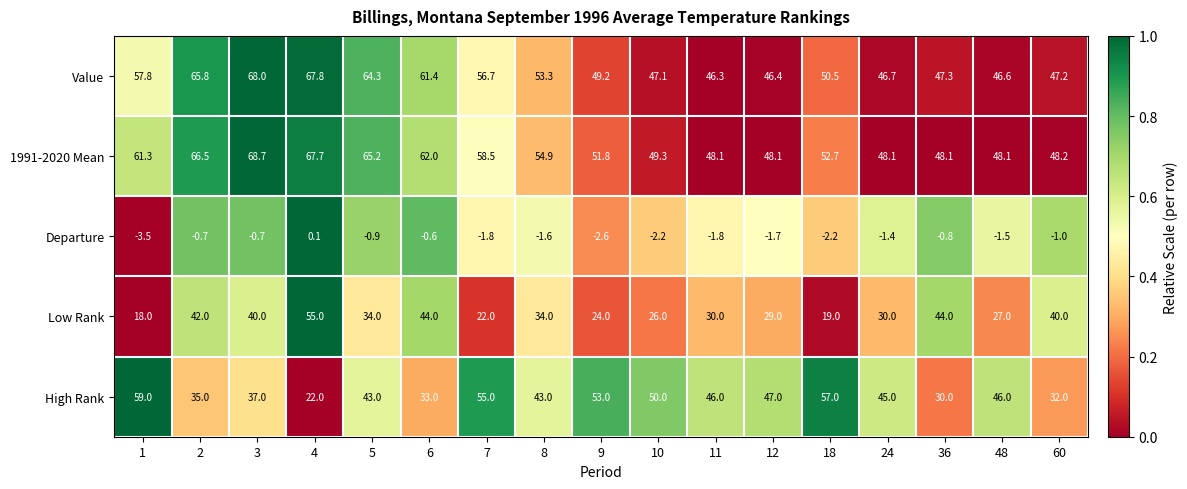

Which series has the largest total across all categories?

1991-2020 Mean